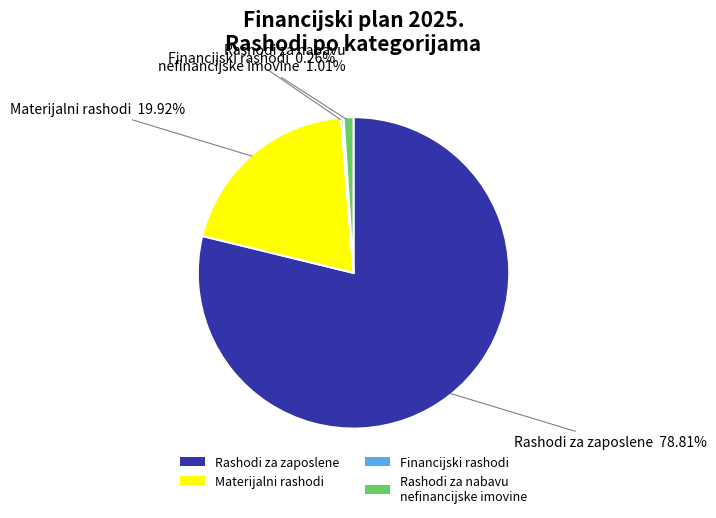

What is the majority slice?

Rashodi za zaposlene